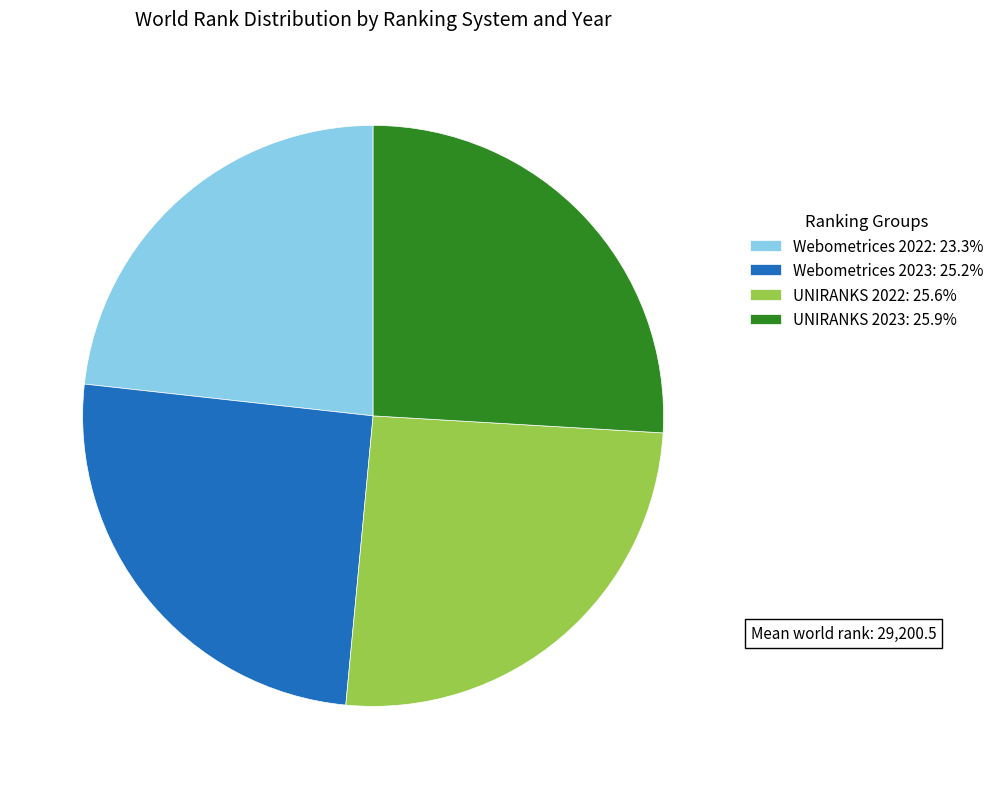

Is the sum of Webometrices 2022: 23.3% and UNIRANKS 2022: 25.6% greater than half?

No